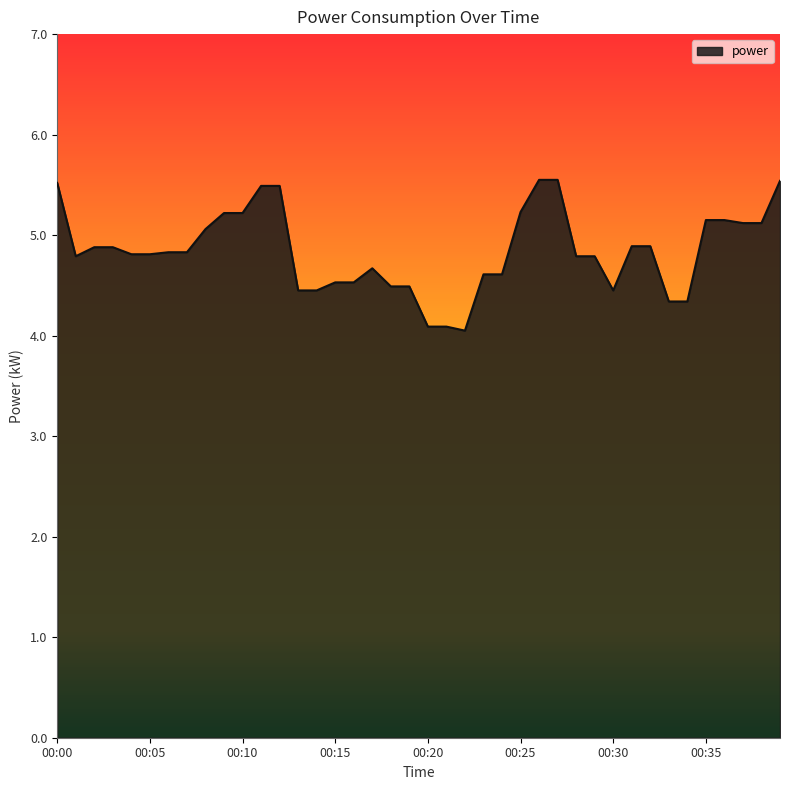

What is the difference between the maximum and minimum values?

1.5